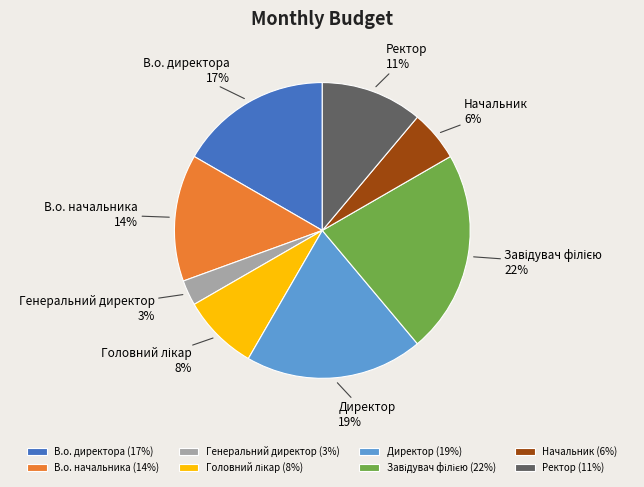

True or false: Ректор accounts for 1% of the total.

False